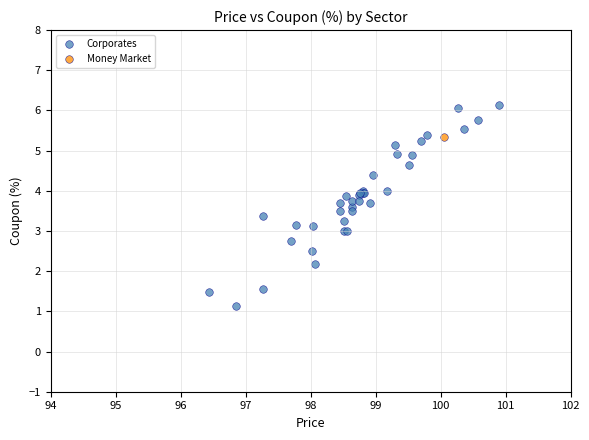

What are all the series names shown in the legend?

Corporates, Money Market